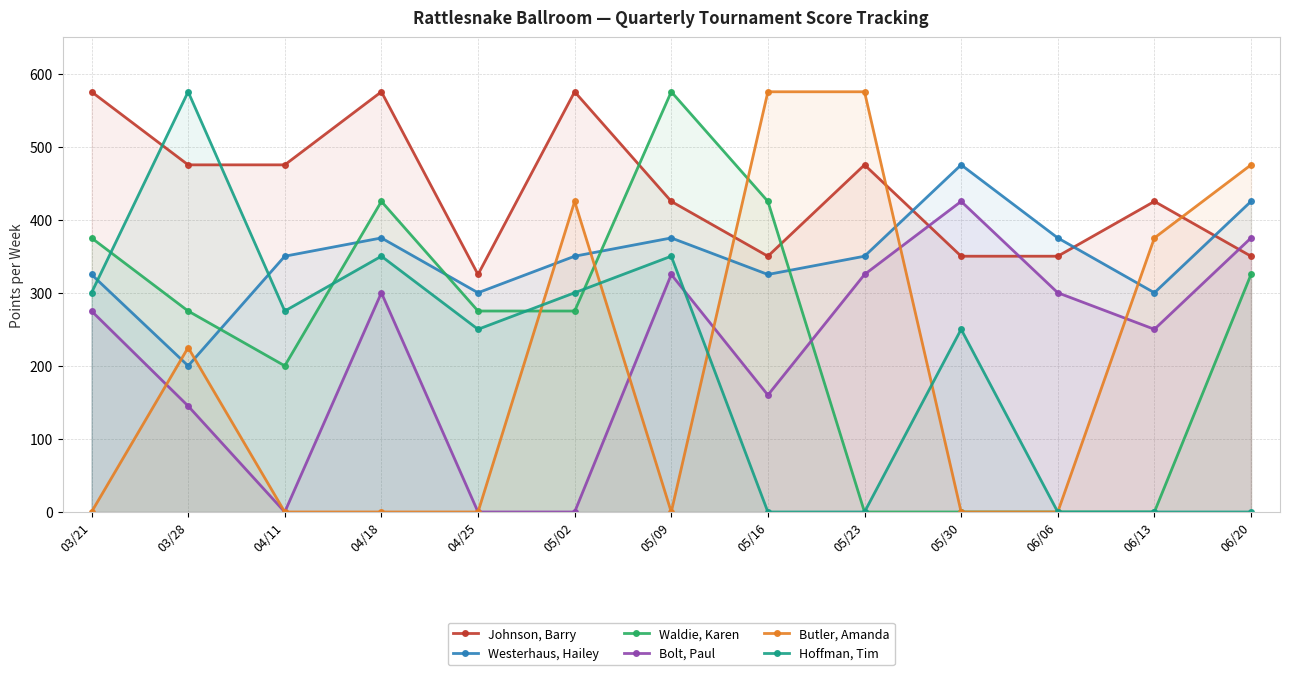

At 05/30, list the series in order from smallest to largest.

Waldie, Karen, Butler, Amanda, Hoffman, Tim, Johnson, Barry, Bolt, Paul, Westerhaus, Hailey